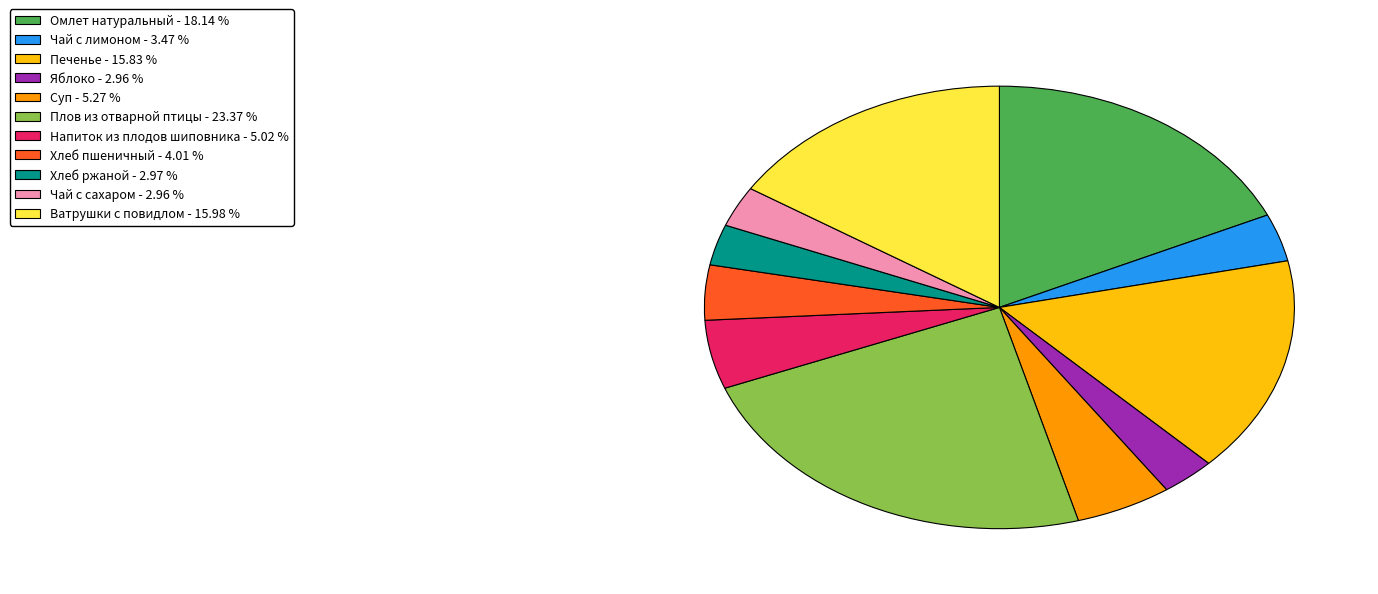

Is it true that Омлет натуральный is 18% of the pie?

True